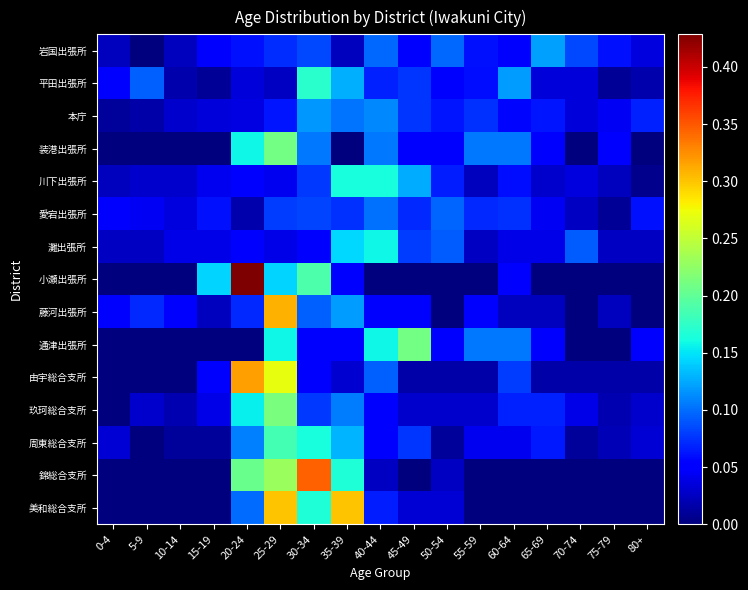

At which category does the chart reach its minimum across all series?

5-9